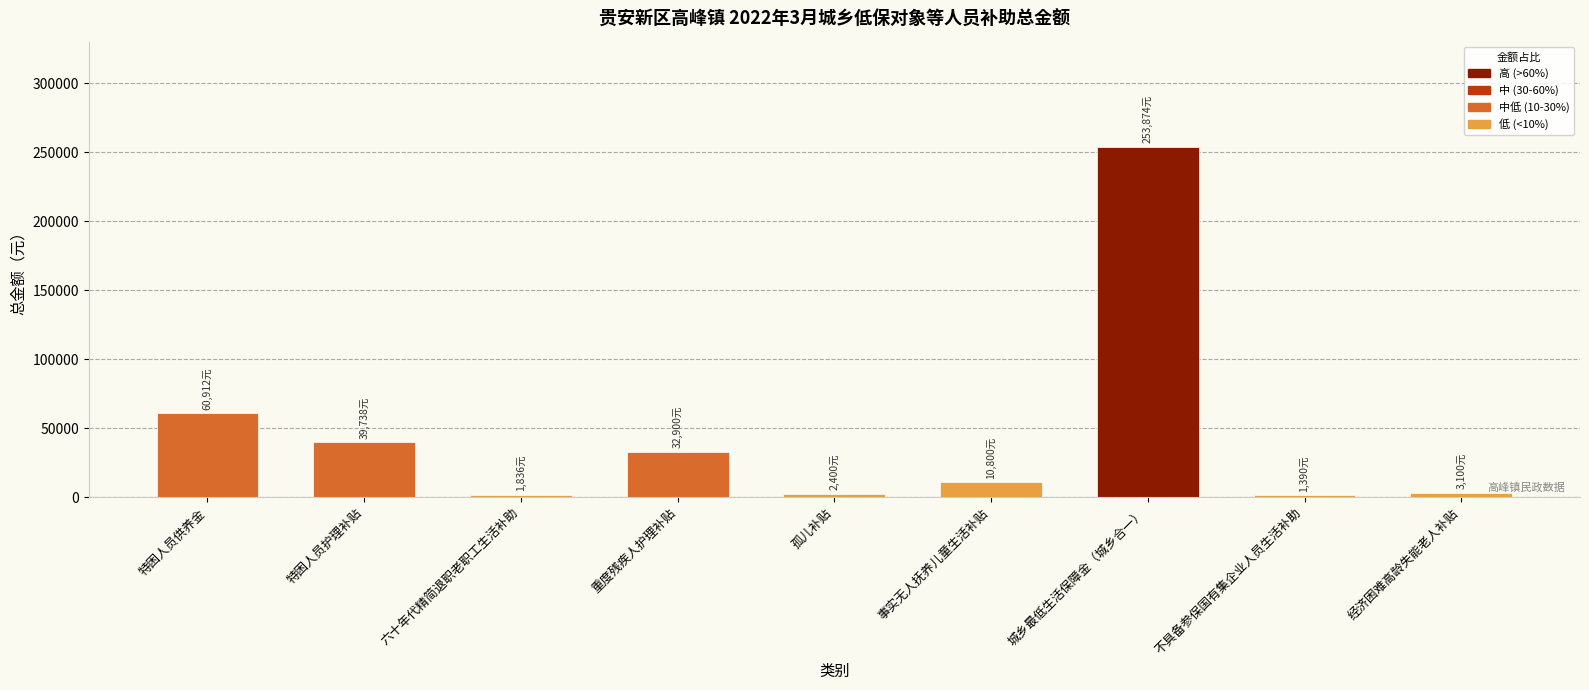

What is the label of the 5th bar from the right?

孤儿补贴